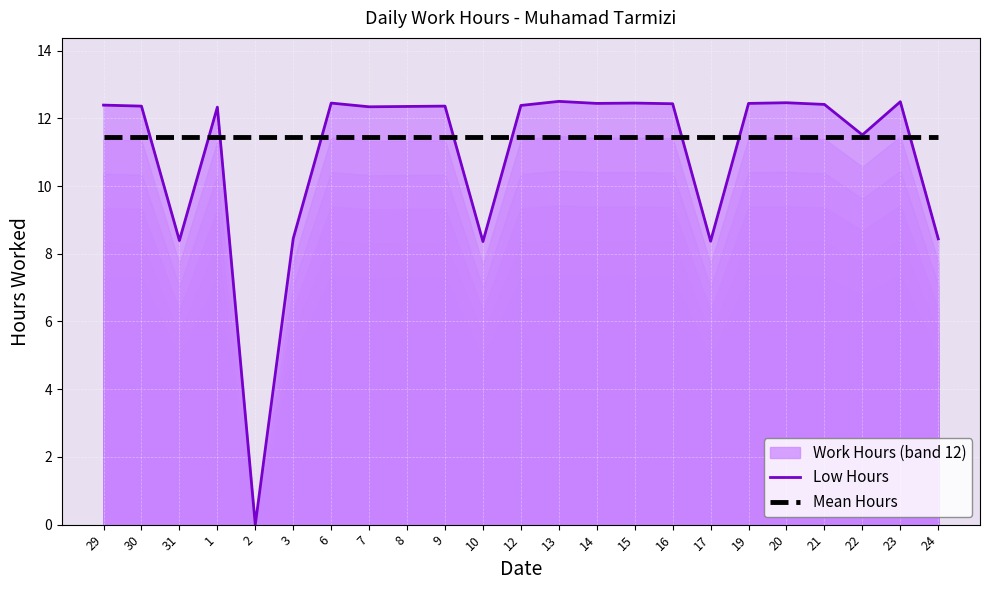

Which series has the largest range (max minus min)?

Low Hours